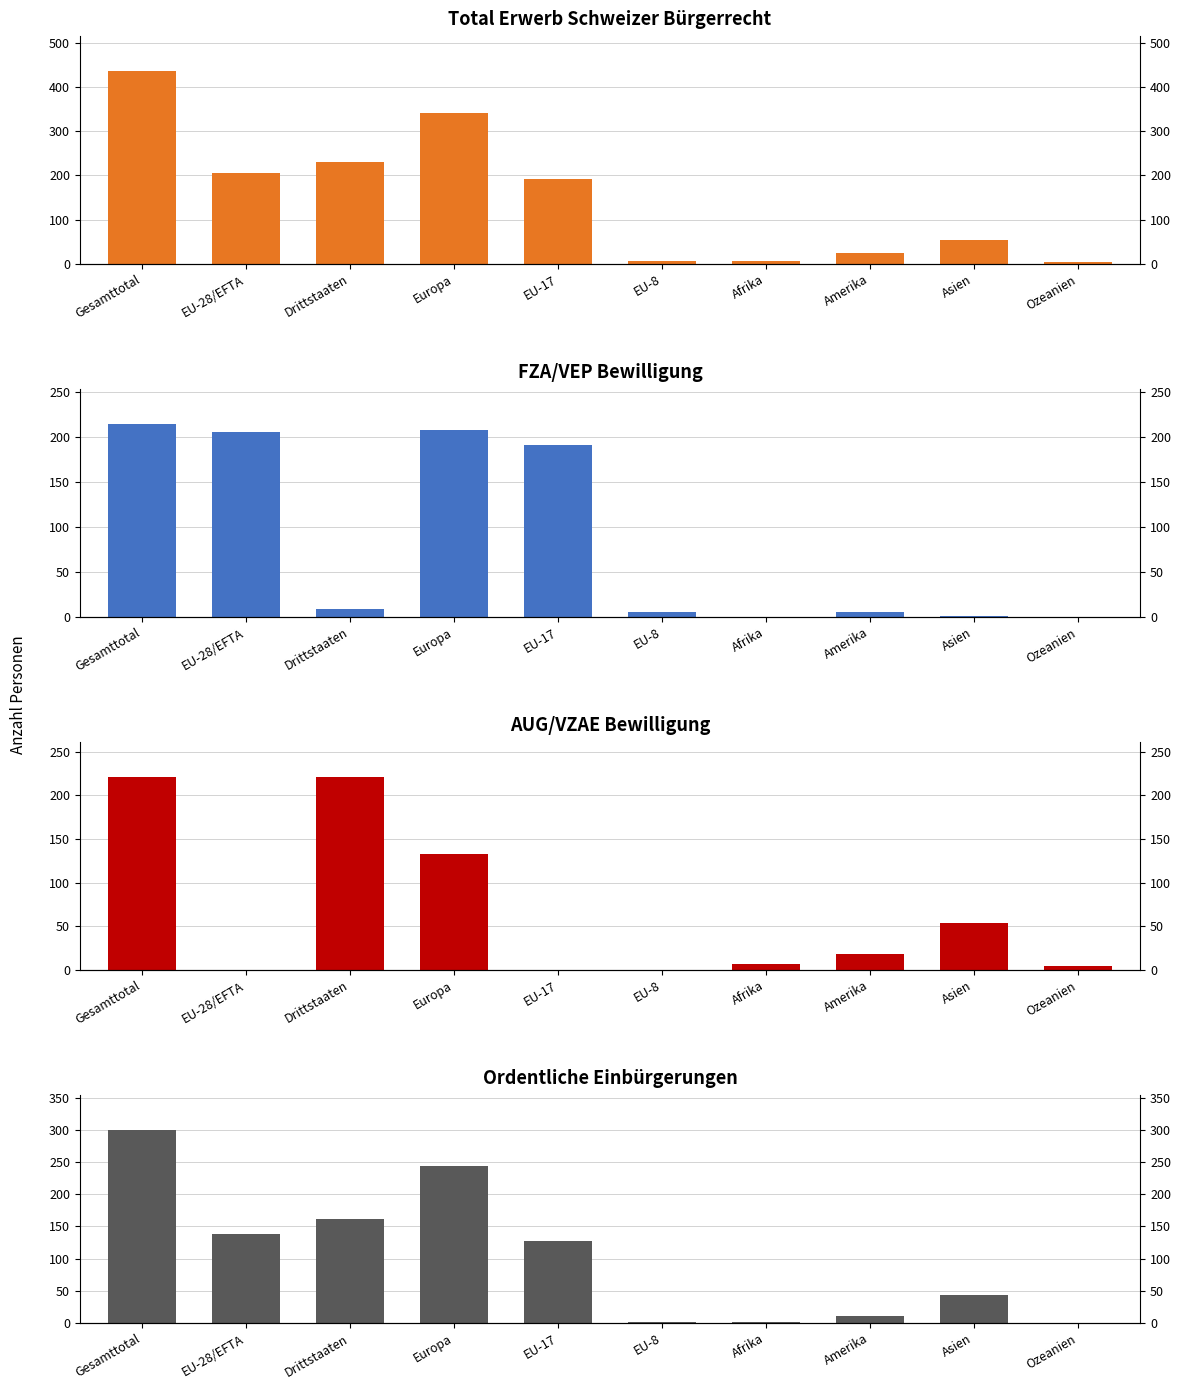

What is the label of the 8th bar from the right?

Drittstaaten